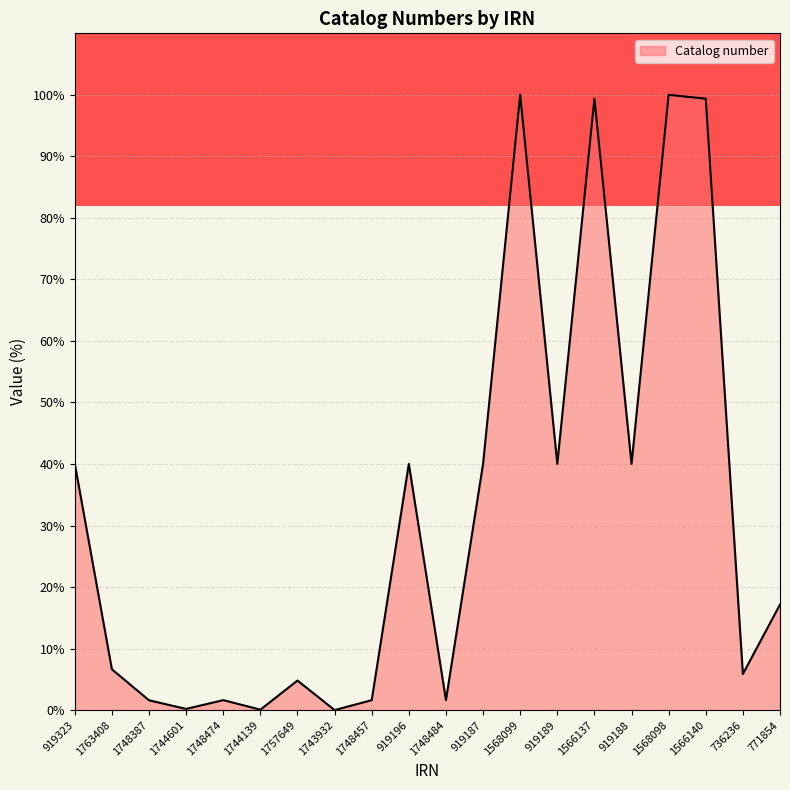

What is the change in value from 1763408 to 1568099?

+93.4